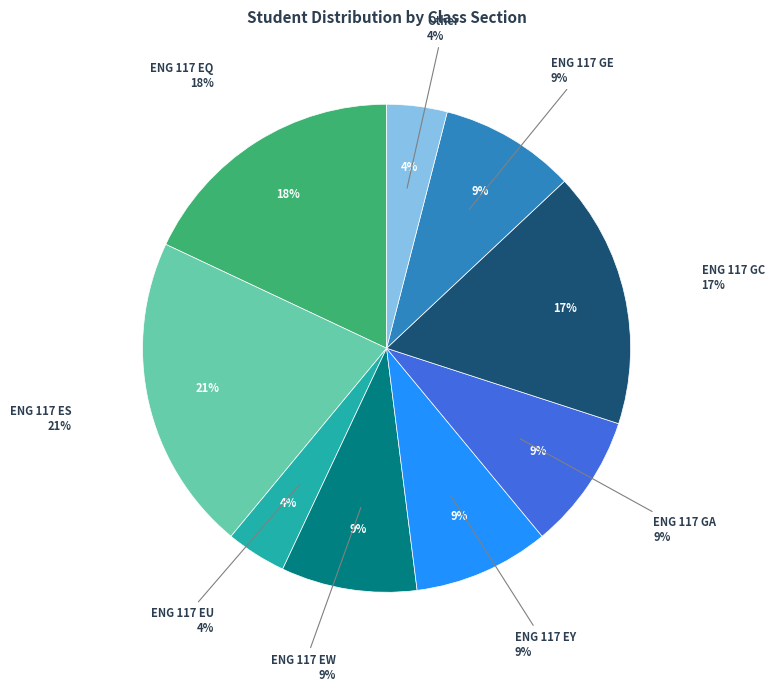

How many segments does this pie chart have?

9